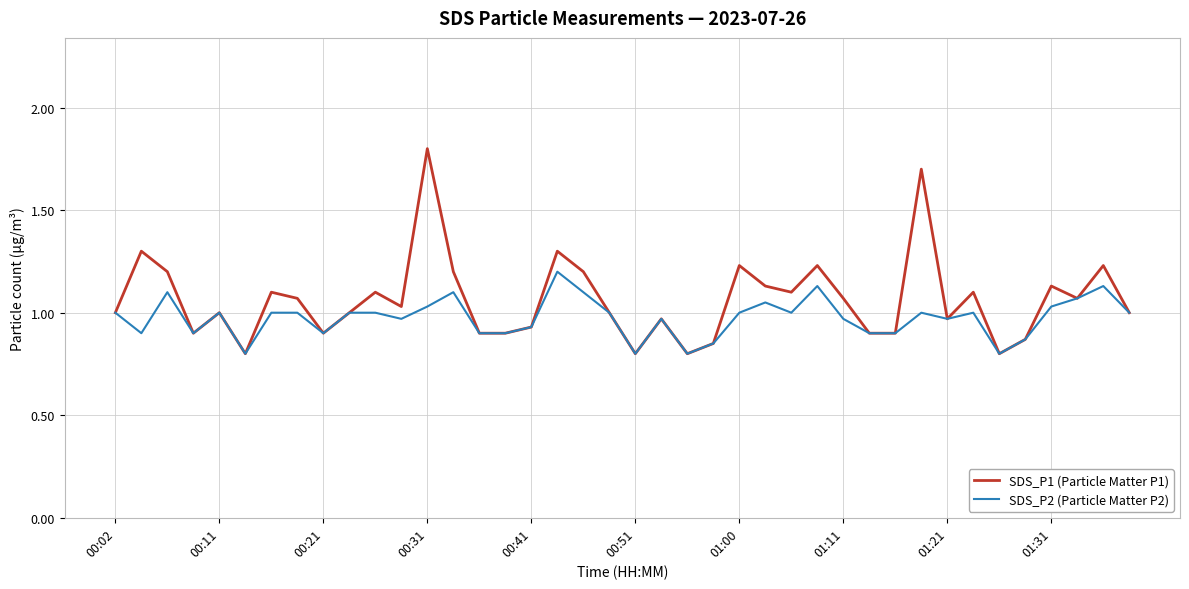

List the series in order of their peak value, highest first.

SDS_P1 (Particle Matter P1), SDS_P2 (Particle Matter P2)